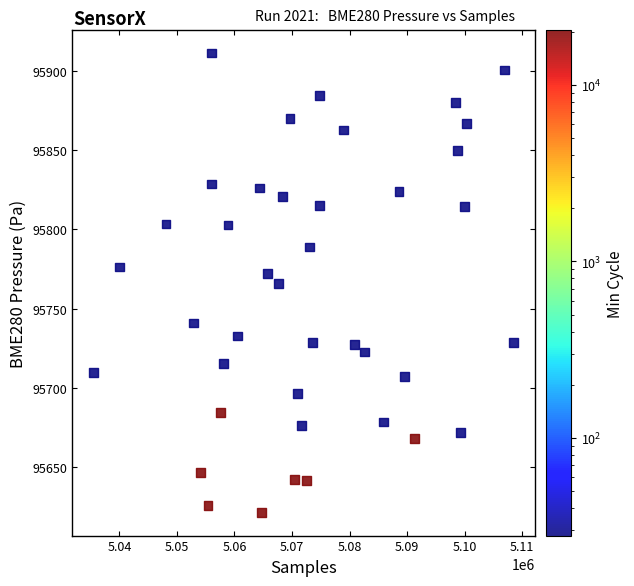

What is the range of Y values (max minus min)?

289.8